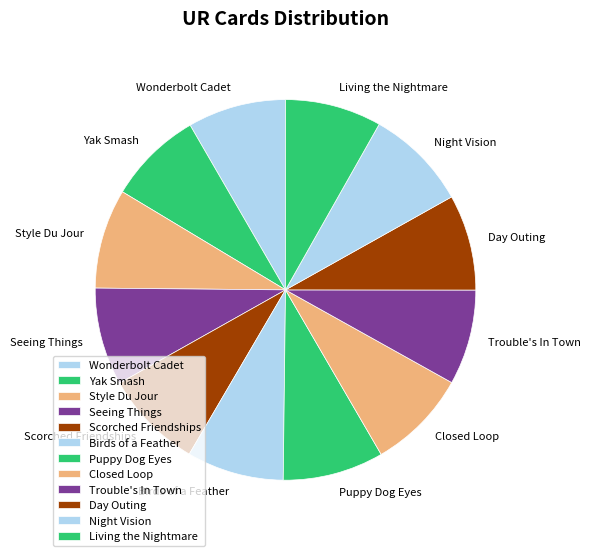

How many segments does this pie chart have?

12